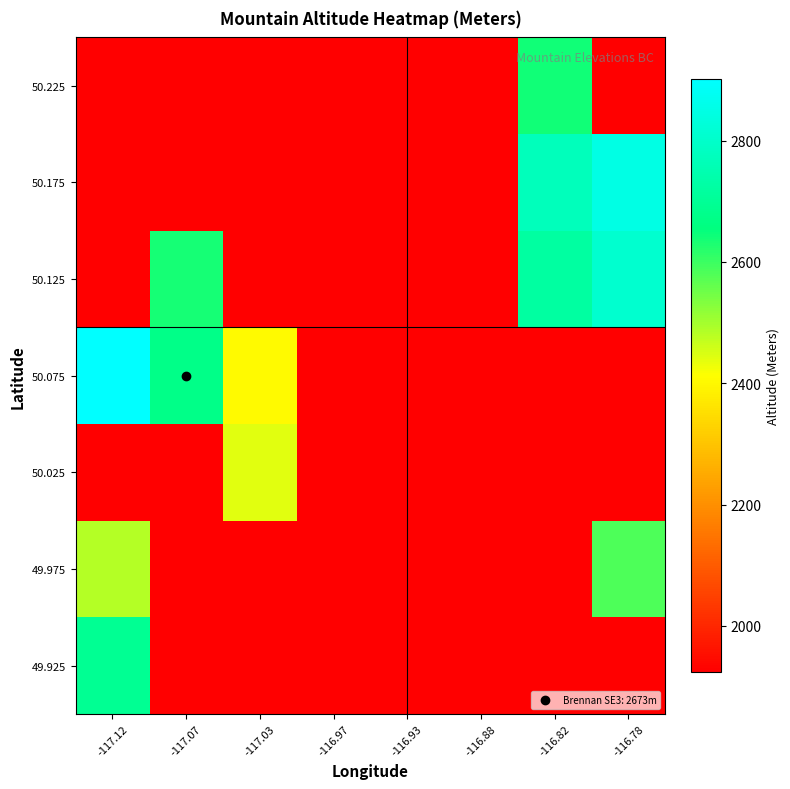

How many distinct data groups are displayed?

7